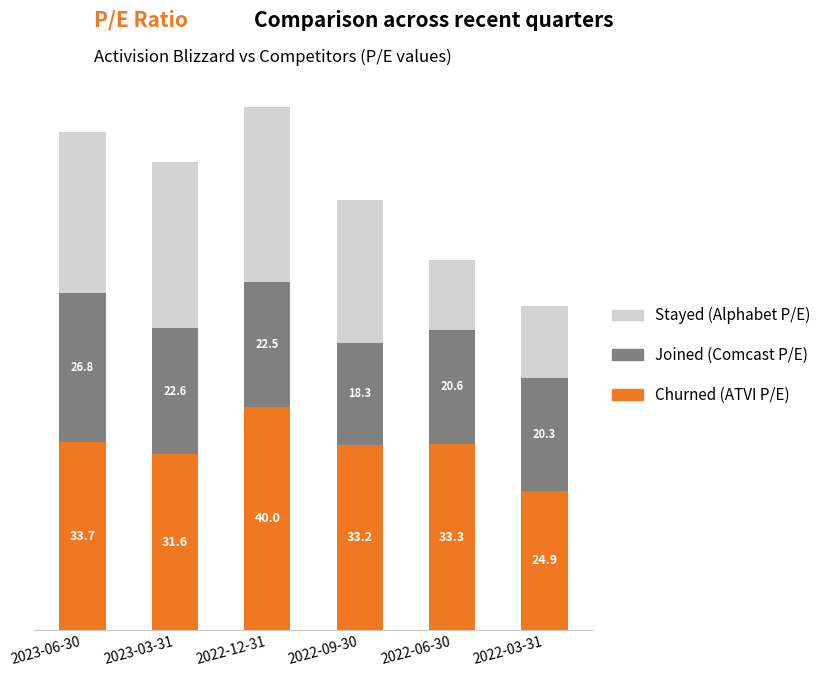

At which category is the sum across all series the highest?

2022-12-31